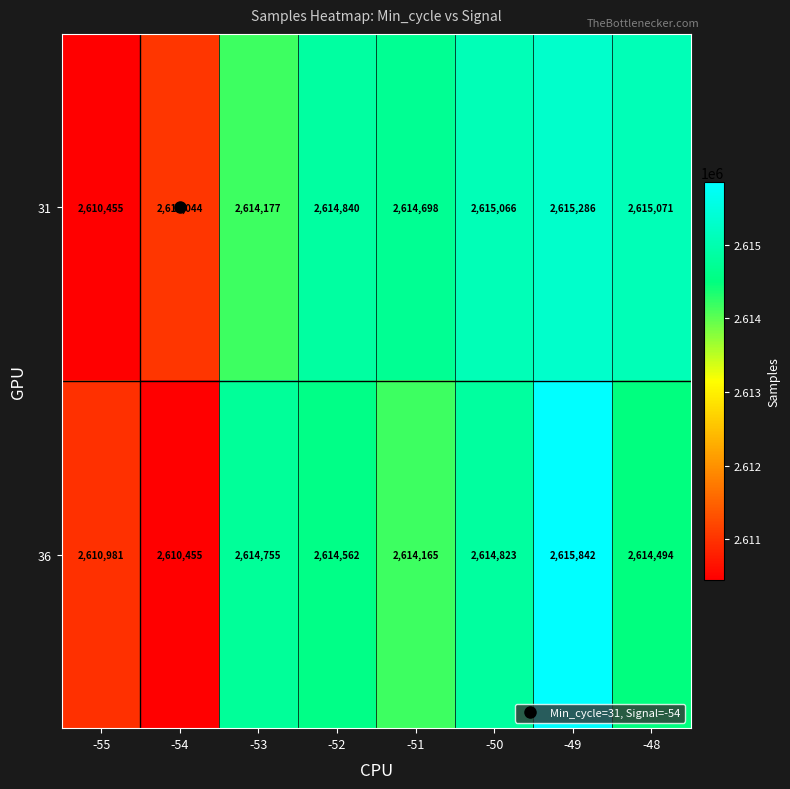

The 36 series shows 2614165 at -51. True or false?

True